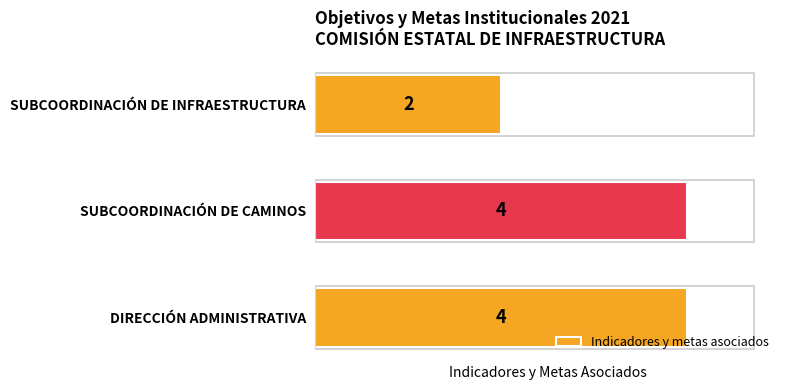

Reading bottom to top, transcribe all the data shown in this chart.

4	4	2